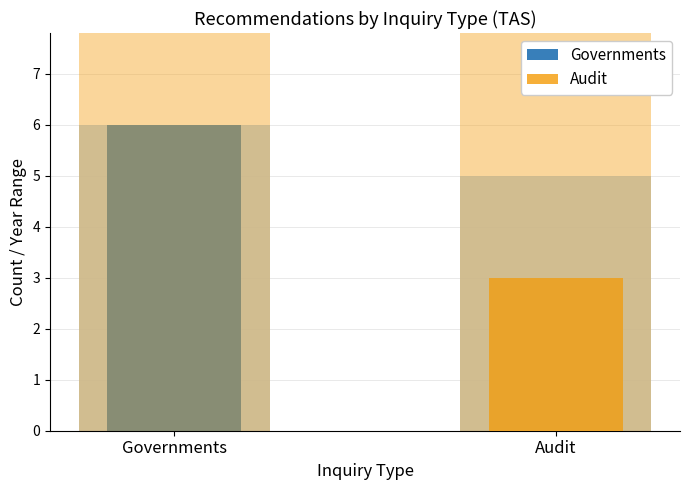

Reading right to left, list all the values displayed in this chart.

Avg Year (offset 2010): Audit=5	Governments=6
Count: Audit=3	Governments=6
Year Range (+20): Audit=23	Governments=20
Year Range: Audit=3	Governments=0